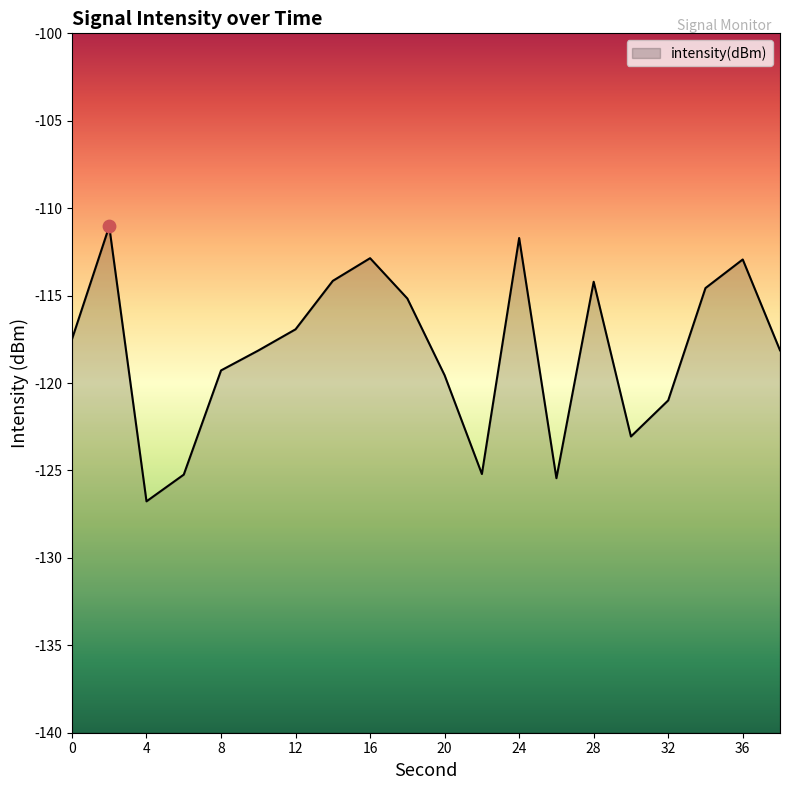

What is the change in value from 12 to 34?

+2.4